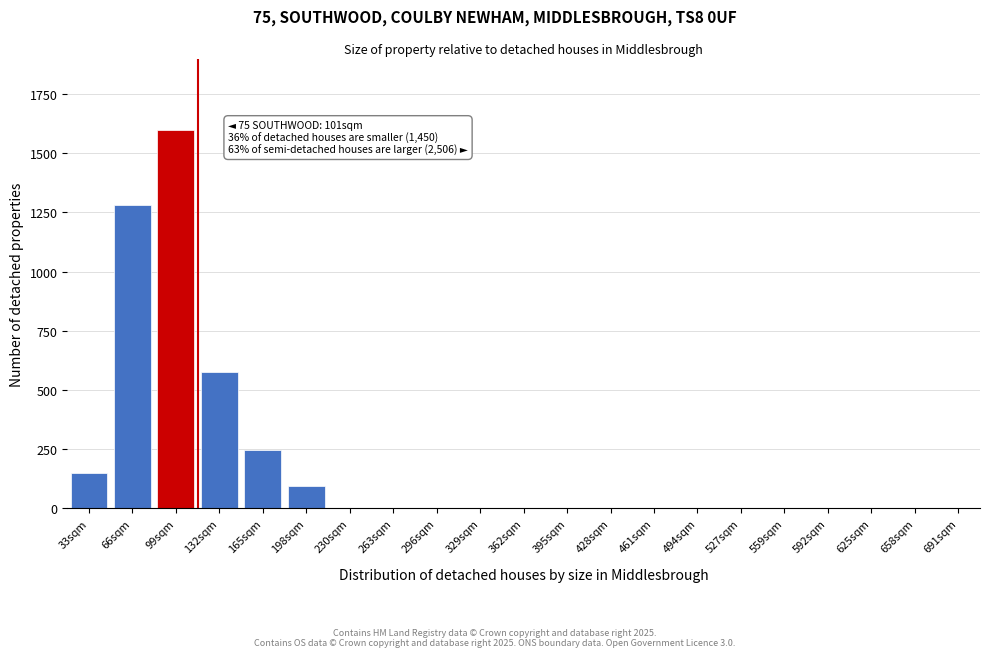

Reading left to right, extract all data points from this chart.

33sqm=150	66sqm=1280	99sqm=1600	132sqm=575	165sqm=245	198sqm=95	230sqm=0	263sqm=0	296sqm=0	329sqm=0	362sqm=0	395sqm=0	428sqm=0	461sqm=0	494sqm=0	527sqm=0	559sqm=0	592sqm=0	625sqm=0	658sqm=0